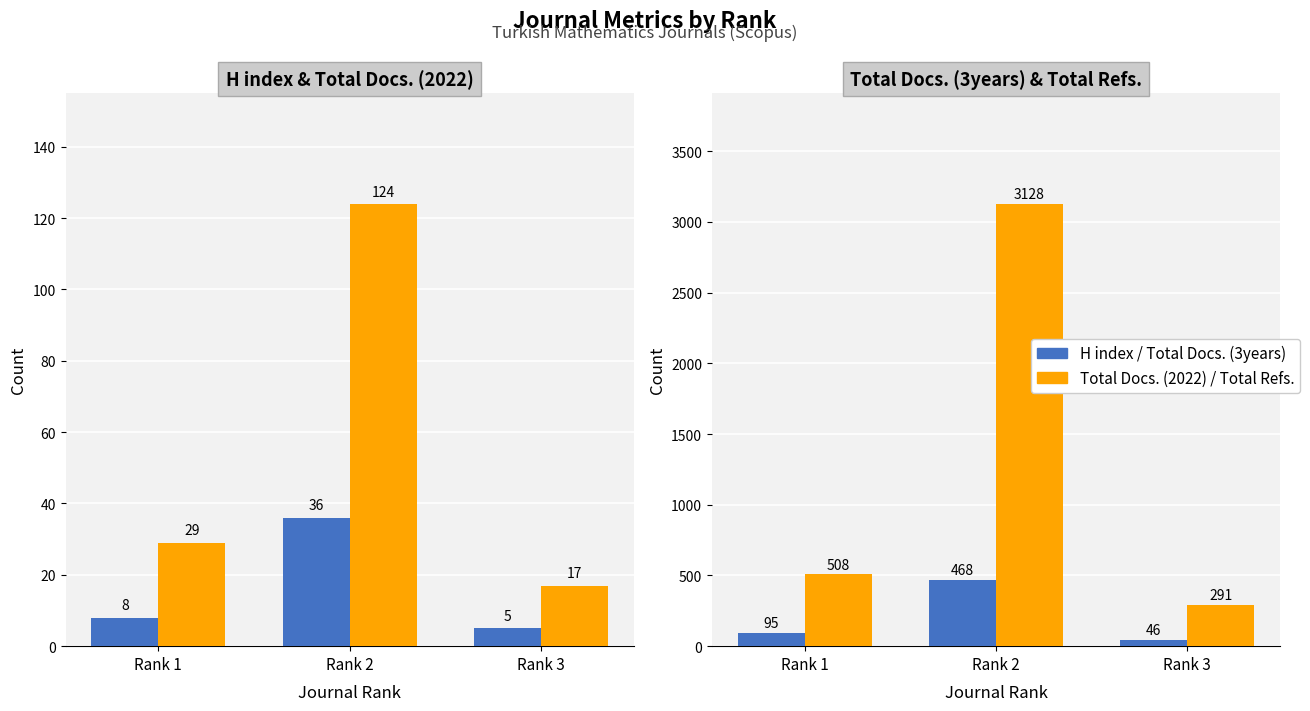

Rank the series by their maximum value, from highest to lowest.

Total Refs., Total Docs. (3years), Total Docs. (2022), H index